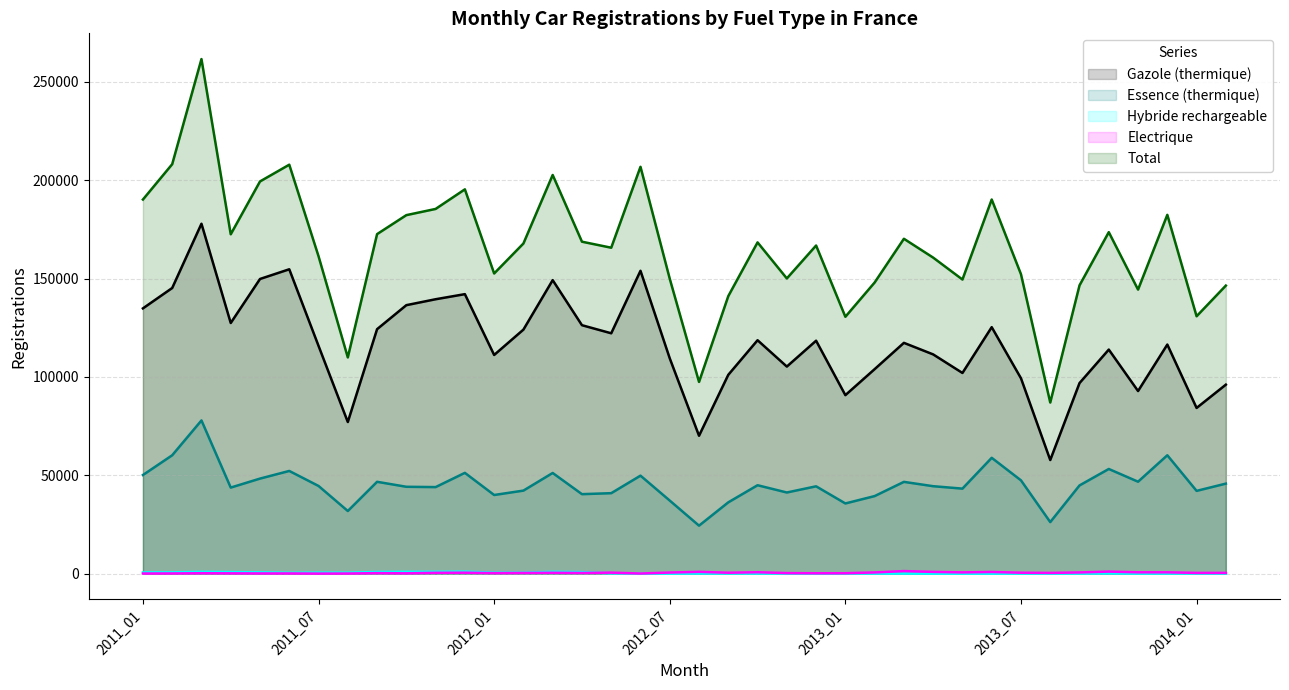

The Total series shows 144417 at 2013_11. True or false?

True